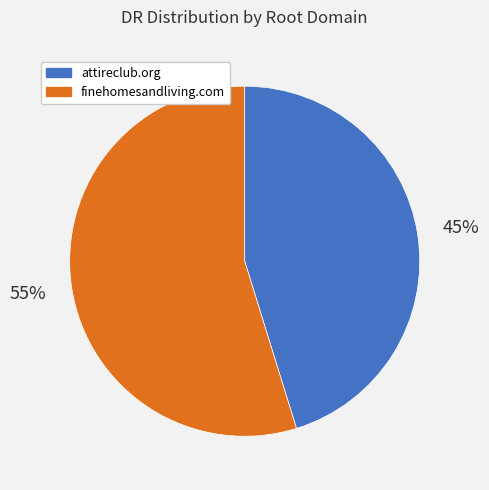

Which category has the biggest portion of the pie?

finehomesandliving.com